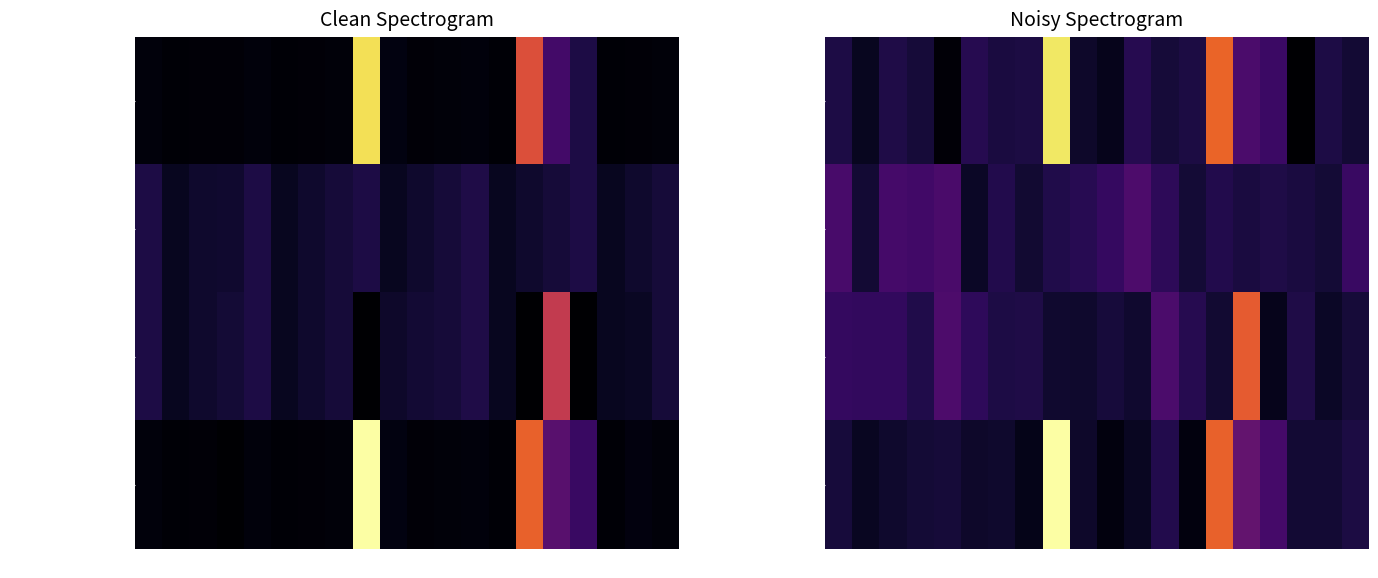

What is the minimum value shown in the chart?

499.9